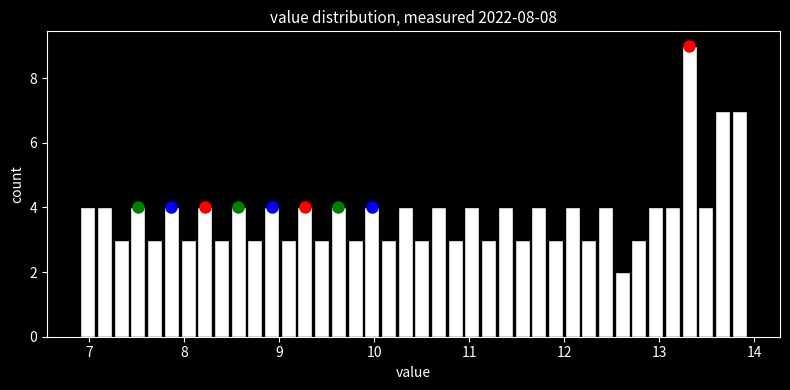

Around what value on the x-axis is the tallest bar? Give the approximate position of its centre, as read against the axis.

13.3